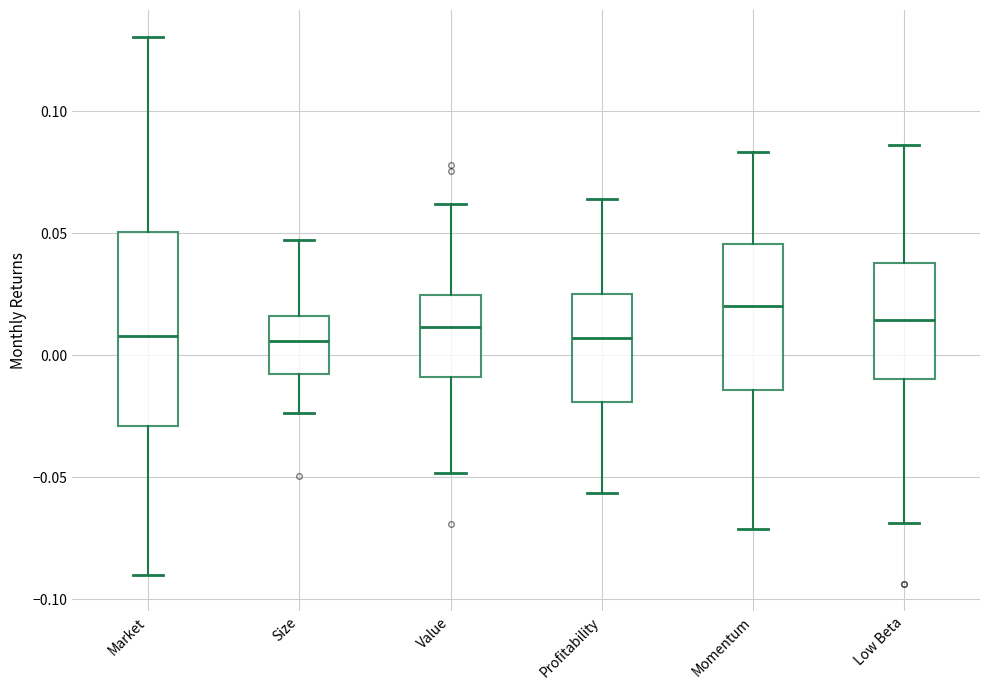

Reading left to right, transcribe this box plot: for each box, give where its median line is, the range the box spans, and where its two whiskers end, as read against the y-axis. The values are not printed on the chart, so give them approximately, as read against the axis.

Market: median 0.010, box -0.030 to 0.050, whiskers -0.090 to 0.130
Size: median 0.005, box -0.010 to 0.015, whiskers -0.025 to 0.045
Value: median 0.010, box -0.010 to 0.025, whiskers -0.050 to 0.060
Profitability: median 0.005, box -0.020 to 0.025, whiskers -0.055 to 0.065
Momentum: median 0.020, box -0.015 to 0.045, whiskers -0.070 to 0.085
Low Beta: median 0.015, box -0.010 to 0.040, whiskers -0.070 to 0.085